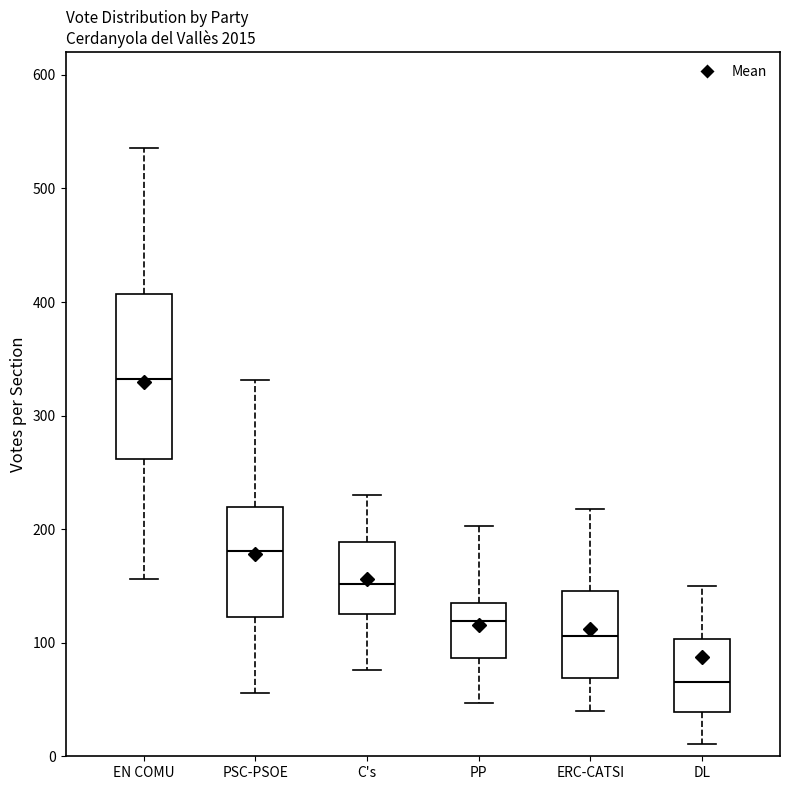

Reading left to right, read every box against the y-axis: the position of its median line, the range the box covers, and the ends of its whiskers. The values are not printed on the chart, so give them approximately, as read against the axis.

EN COMU: median 330, box 260 to 410, whiskers 160 to 540
PSC-PSOE: median 180, box 120 to 220, whiskers 60 to 330
C's: median 150, box 130 to 190, whiskers 80 to 230
PP: median 120, box 90 to 140, whiskers 50 to 200
ERC-CATSI: median 110, box 70 to 150, whiskers 40 to 220
DL: median 70, box 40 to 100, whiskers 10 to 150